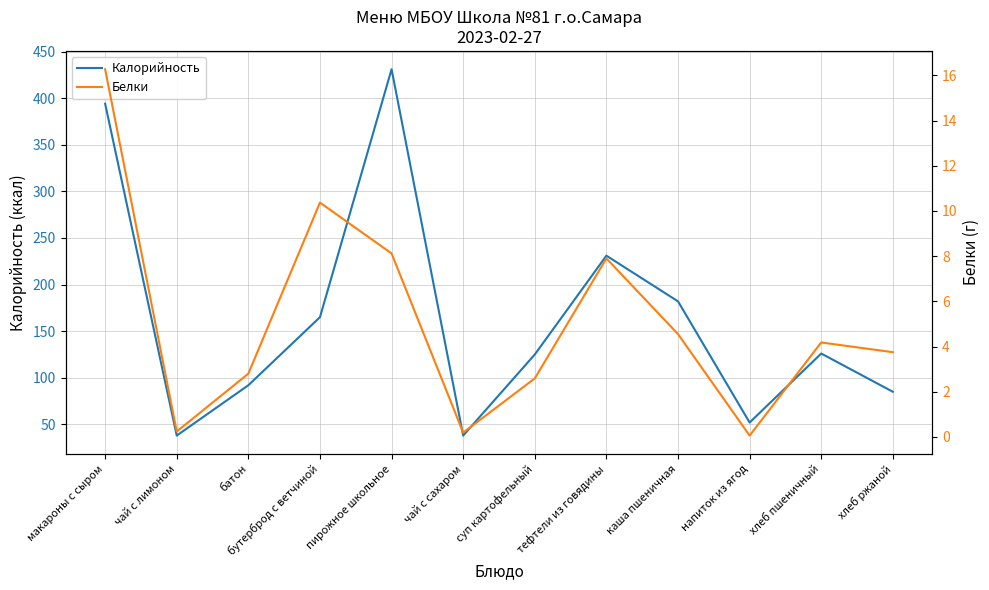

True or false: Калорийность and Белки intersect in this chart.

False